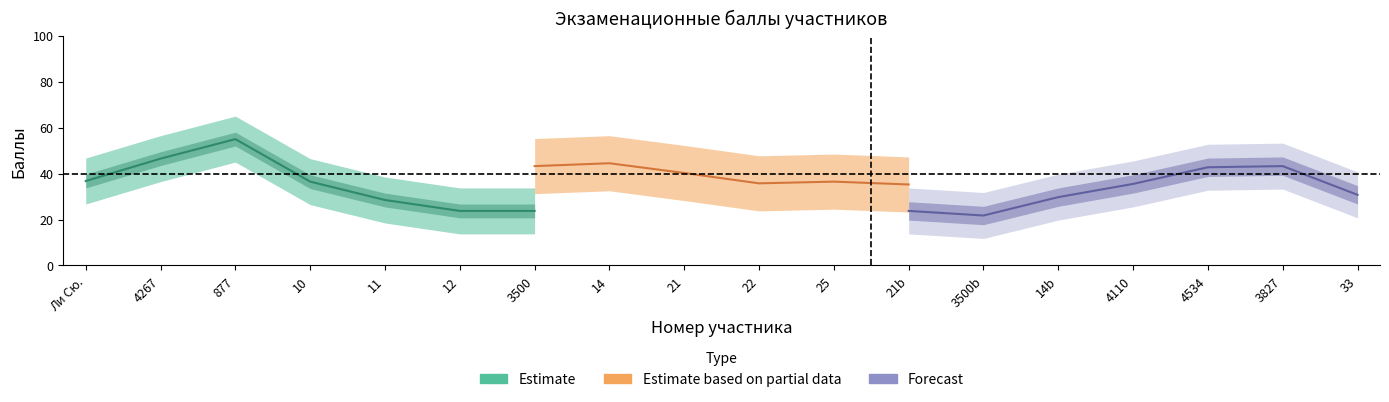

The Exam2_lower series shows 32 at 8. True or false?

False